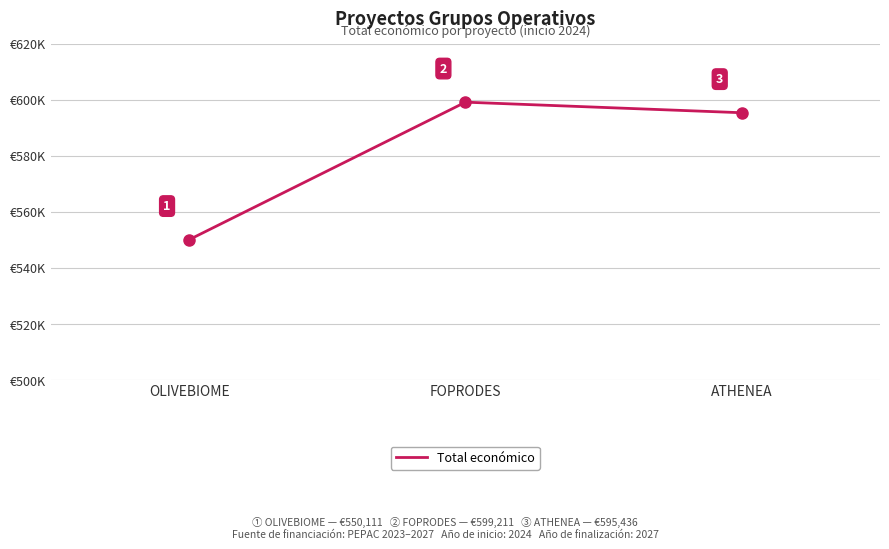

Does the chart display data point markers on the line(s)?

No